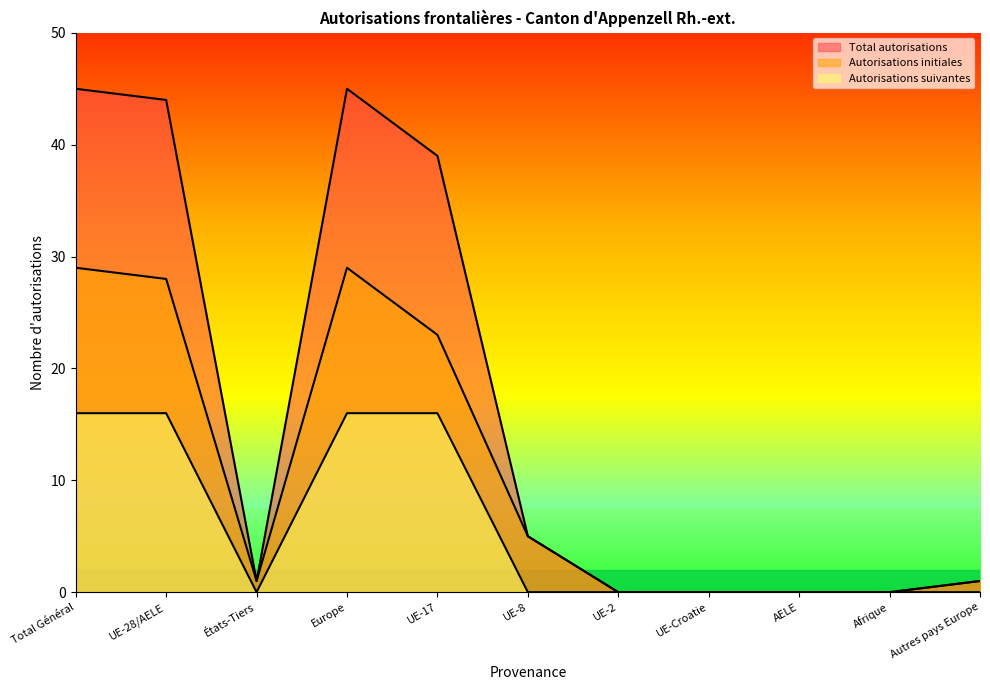

Reading right to left, extract all data points from this chart.

Total autorisations: 1	0	0	0	0	5	39	45	1	44	45
Autorisations initiales: 1	0	0	0	0	5	23	29	1	28	29
Autorisations suivantes: 0	0	0	0	0	0	16	16	0	16	16